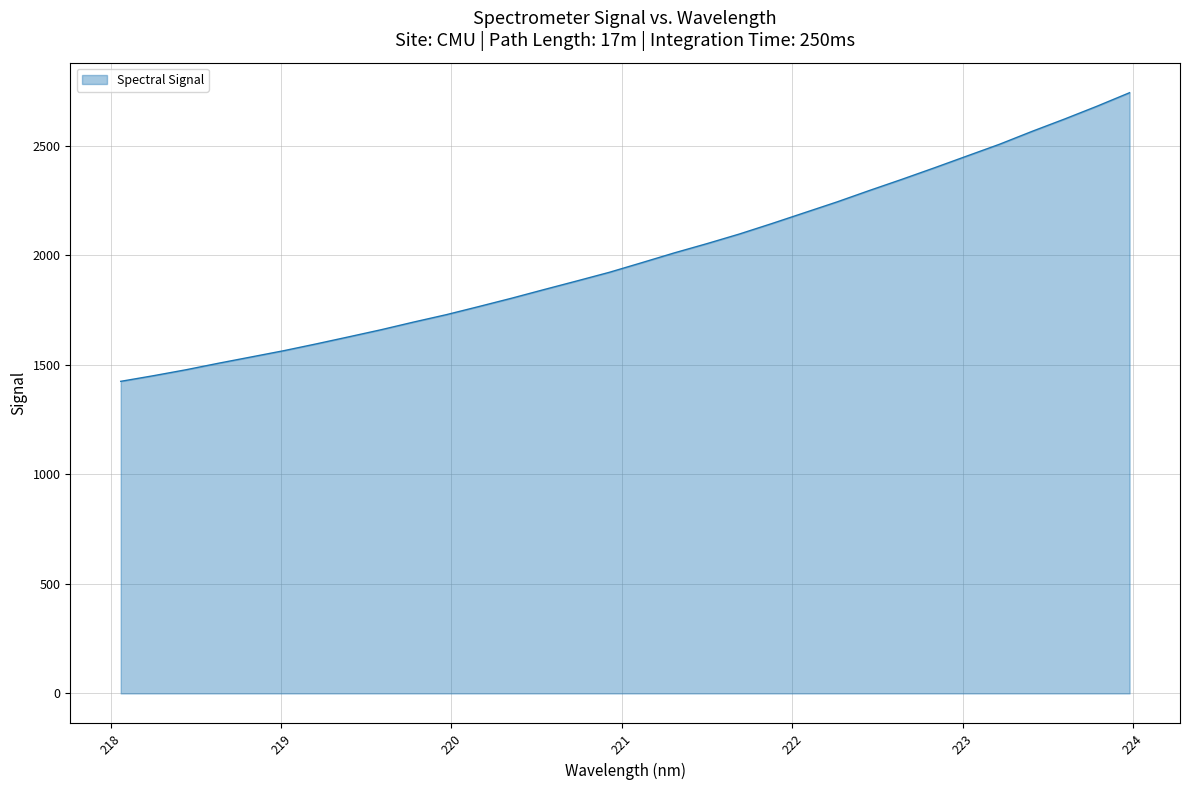

What is the difference between the maximum and minimum values?

1317.6